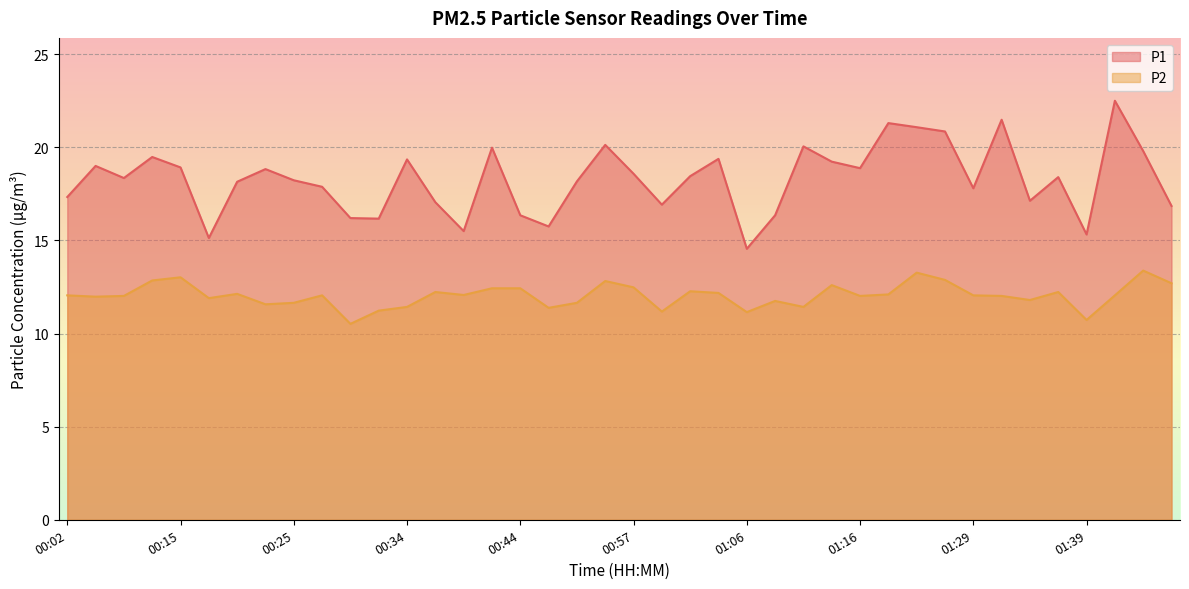

True or false: P2 and P1 cross at least once.

False